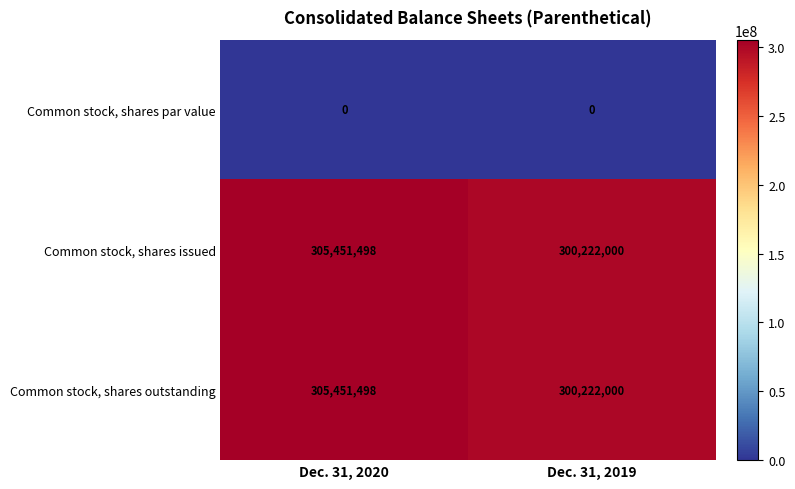

What is the spread (max minus min) of values at Dec. 31, 2020?

305451498